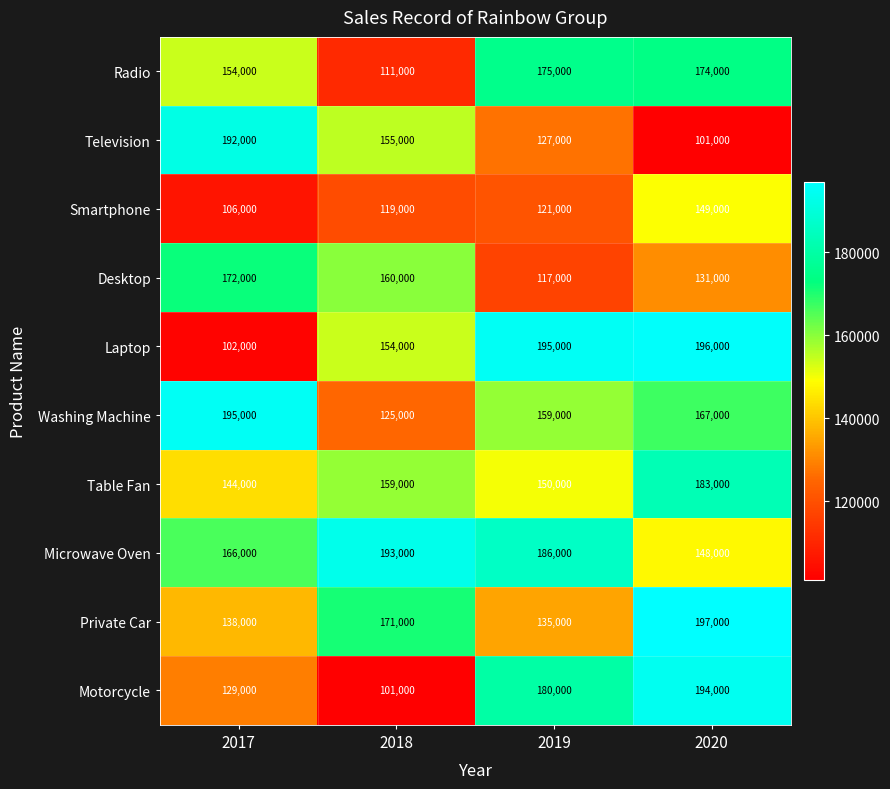

Between 2019 and 2020, which series saw the biggest shift?

Private Car